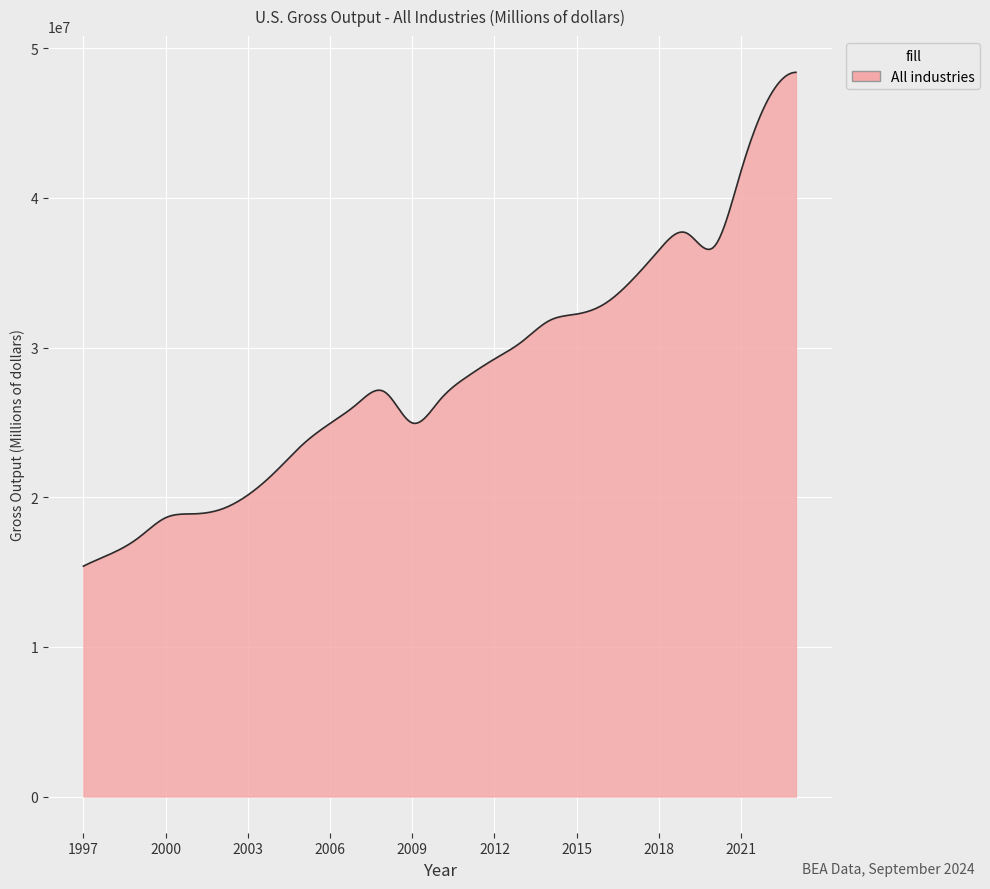

What is the smallest value displayed?

15393618.0